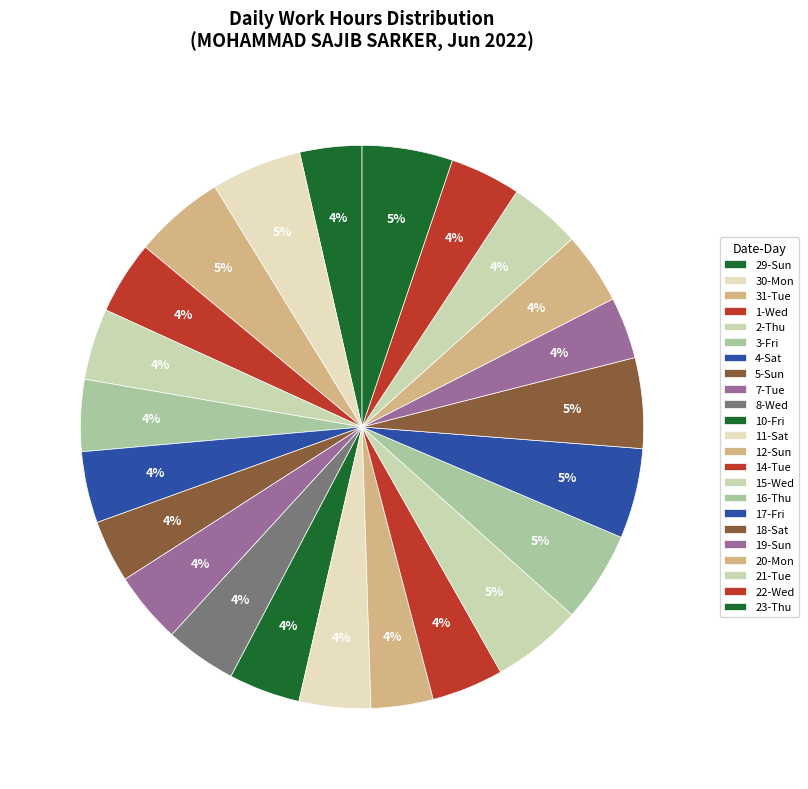

The 30-Mon slice represents 5% of the pie. True or false?

True